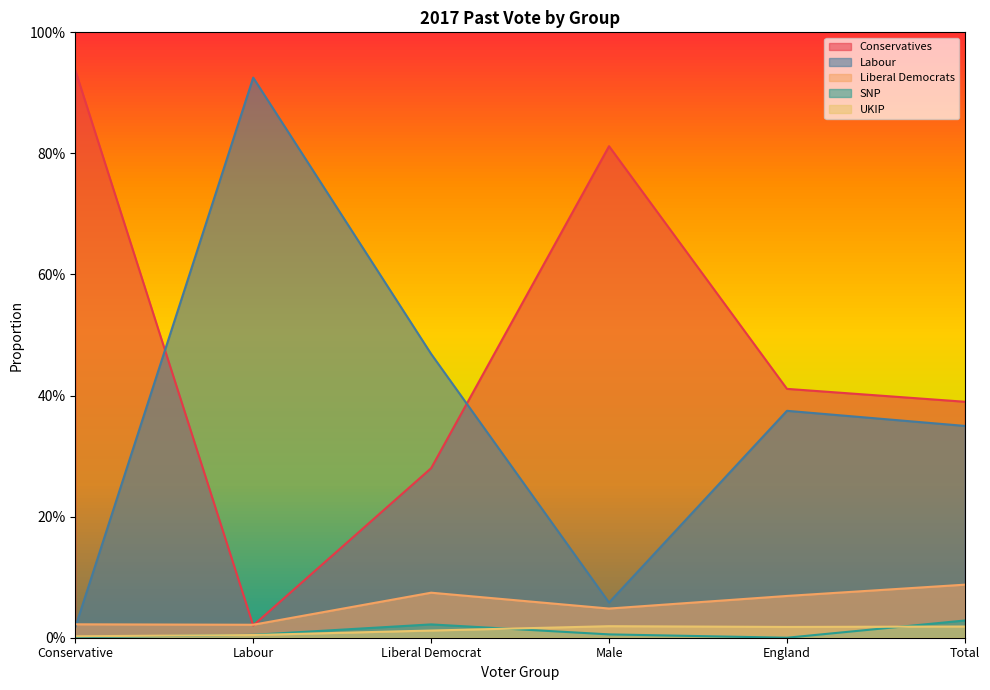

What is the value of the Conservatives point at the 1st from the left?

0.9